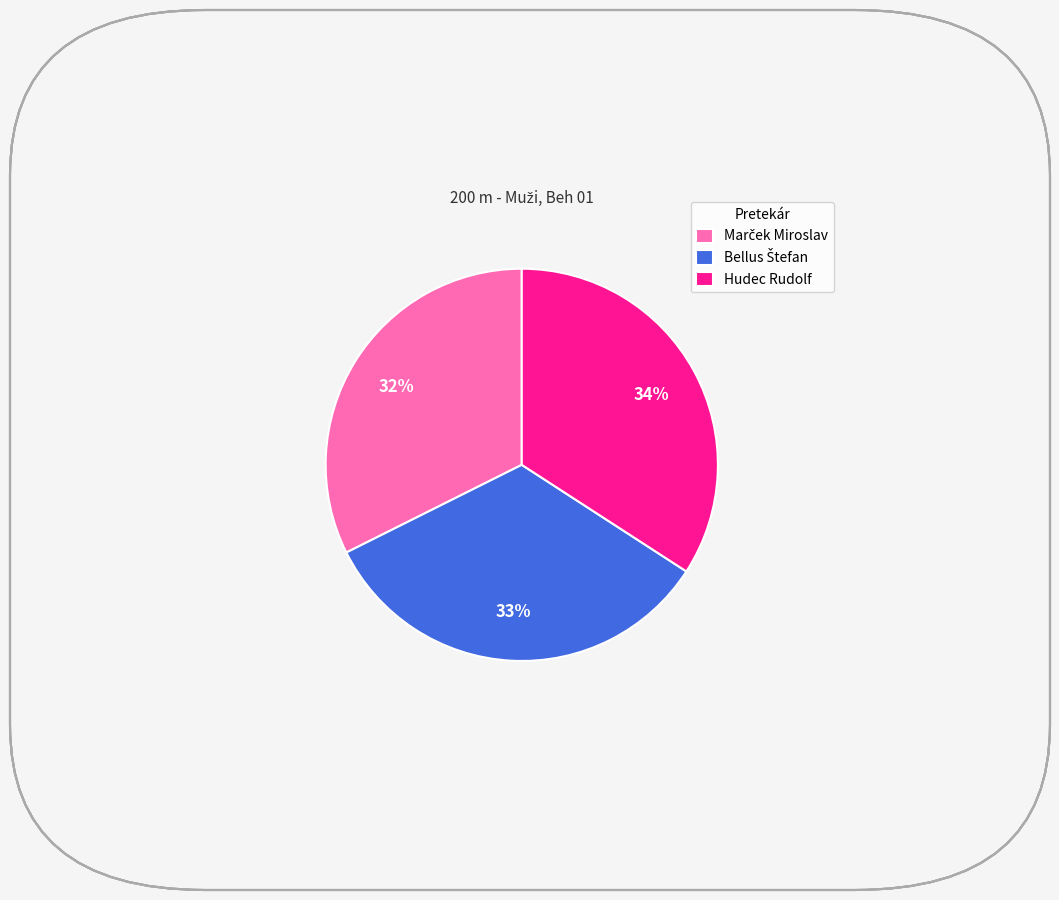

What percentage is the Hudec Rudolf slice, to the nearest percent?

34%